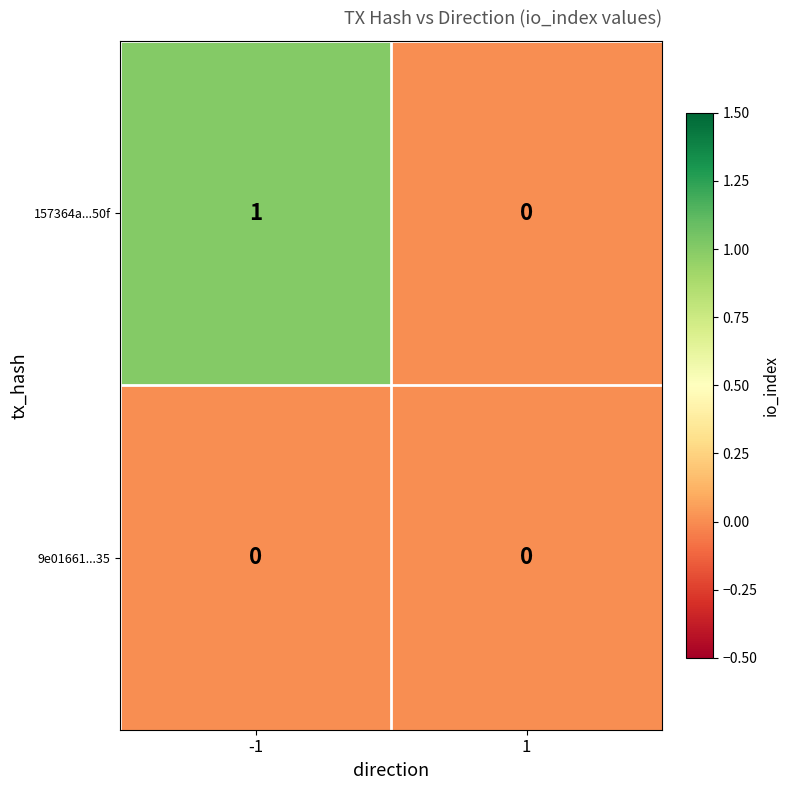

What is the difference between the highest and lowest values at -1?

1